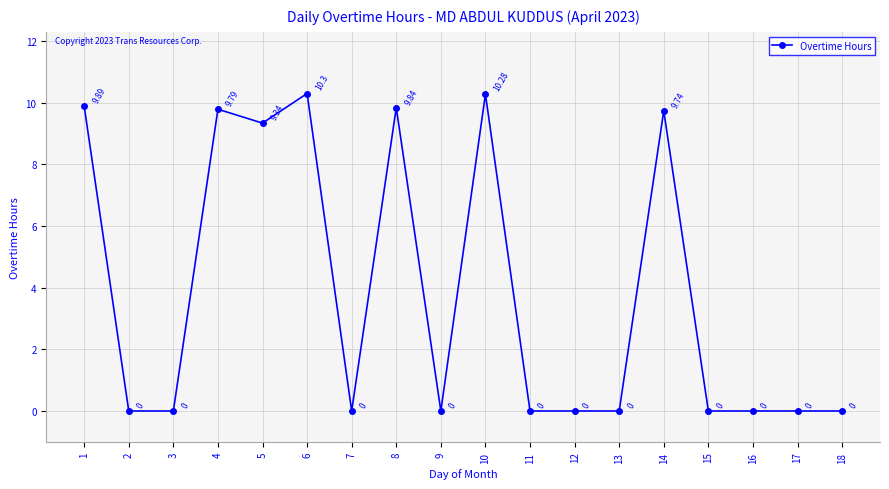

What is the change in value from 13 to 14?

+9.7